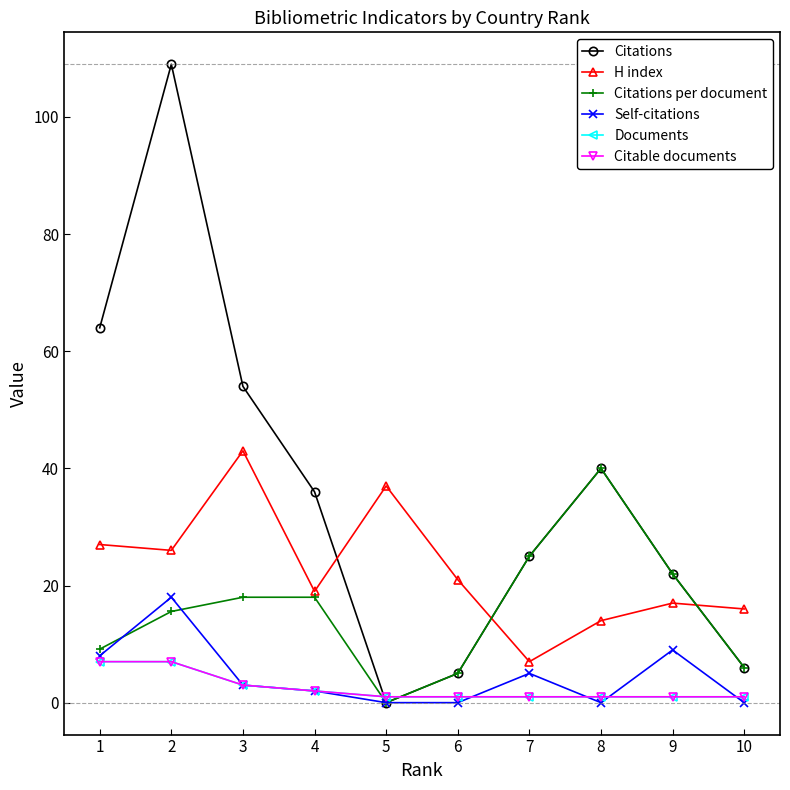

How many lines are shown in the chart?

6